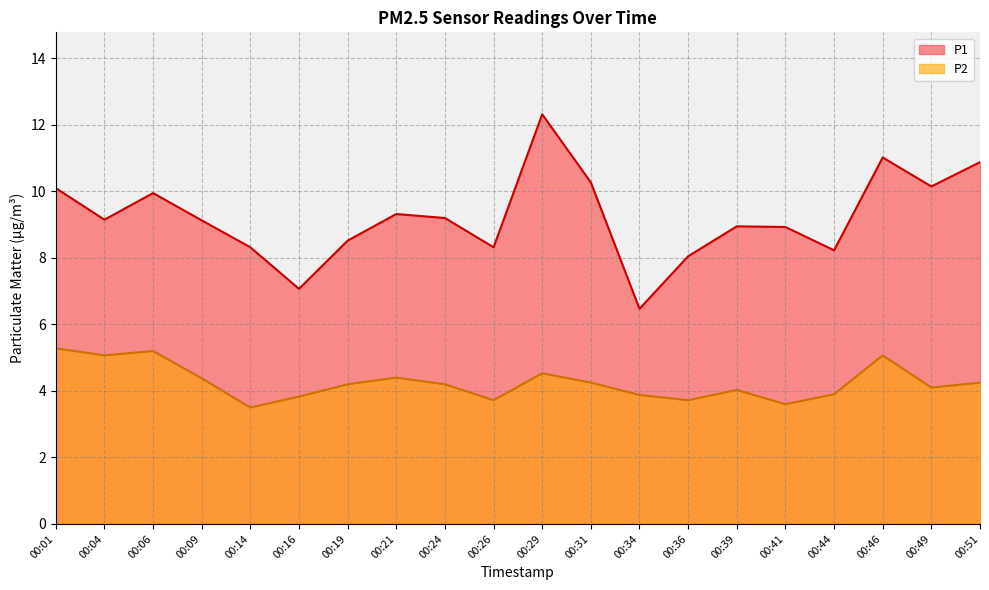

The P2 series shows 7.4 at 00:19. True or false?

False